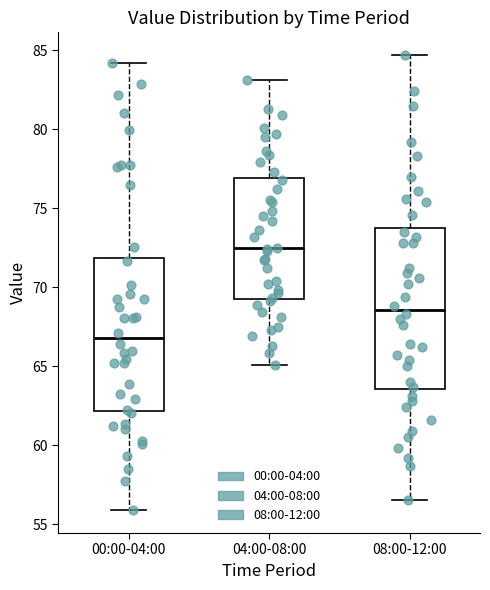

Which box is the tallest, from its lower edge to its upper edge?

08:00-12:00